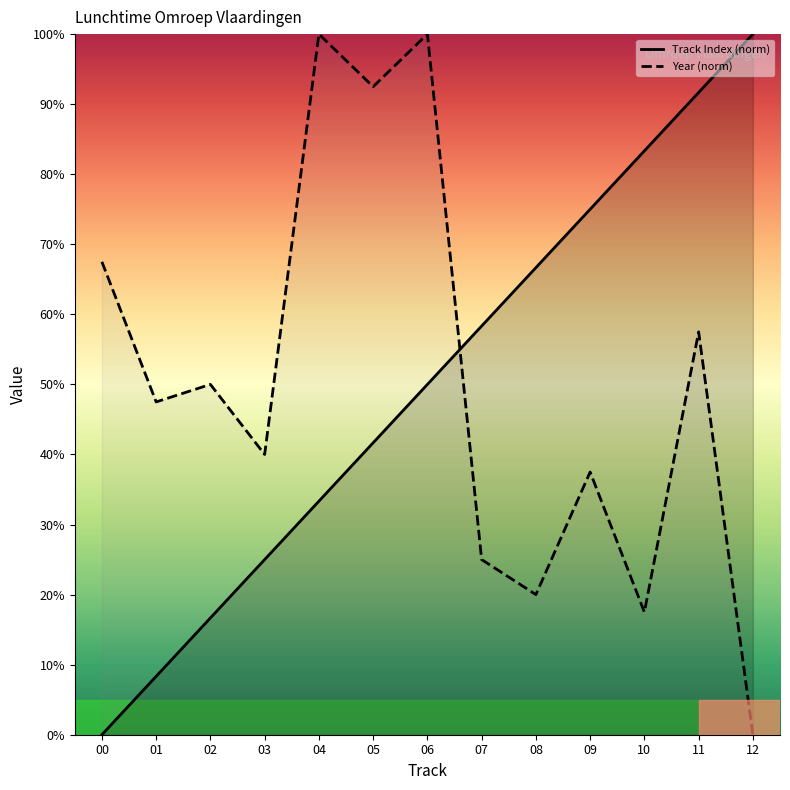

At how many categories does at least one series exceed 22?

13